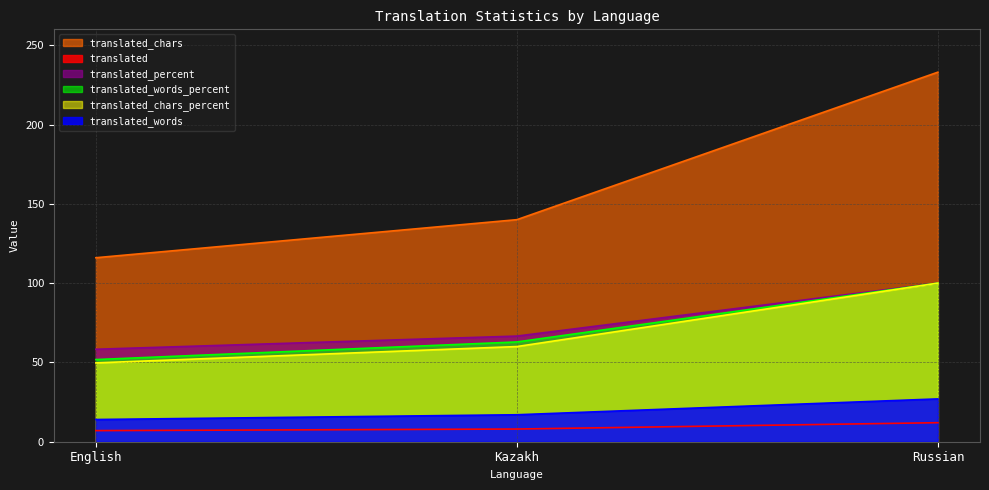

How many categories are shown in the chart?

3